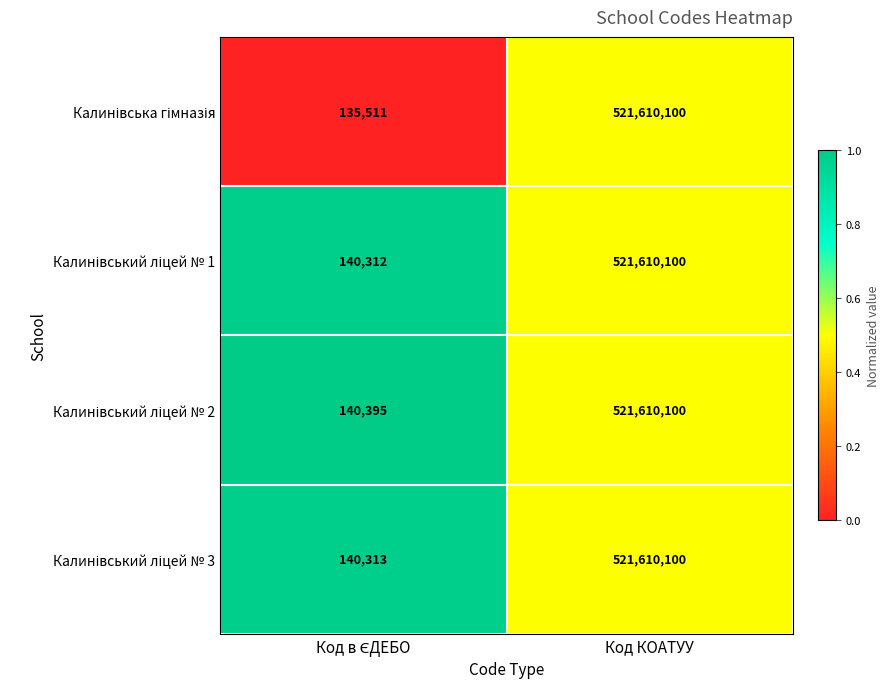

At which category is the sum across all series the highest?

Код КОАТУУ